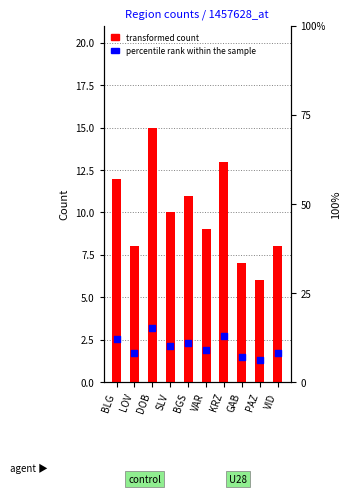

Which series has the largest total across all categories?

percentile rank within the sample